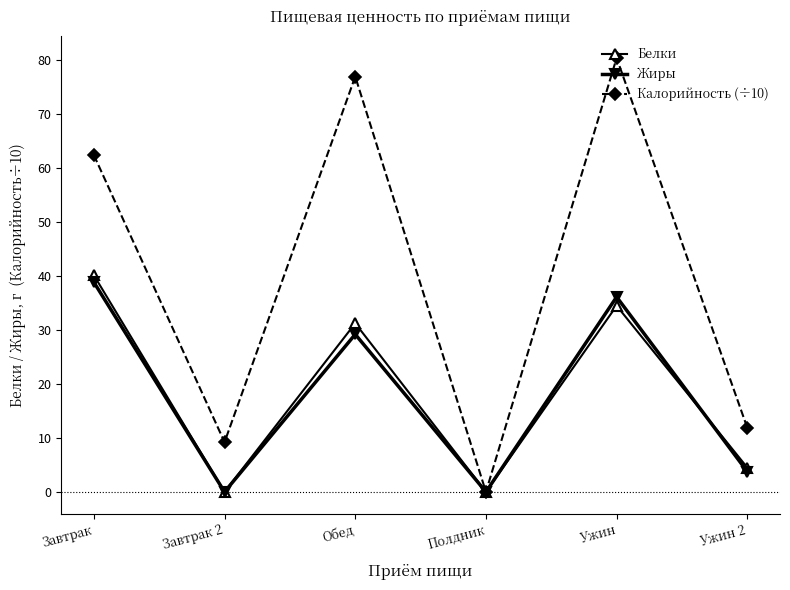

Is it true that Жиры equals 29.2 at Обед?

True